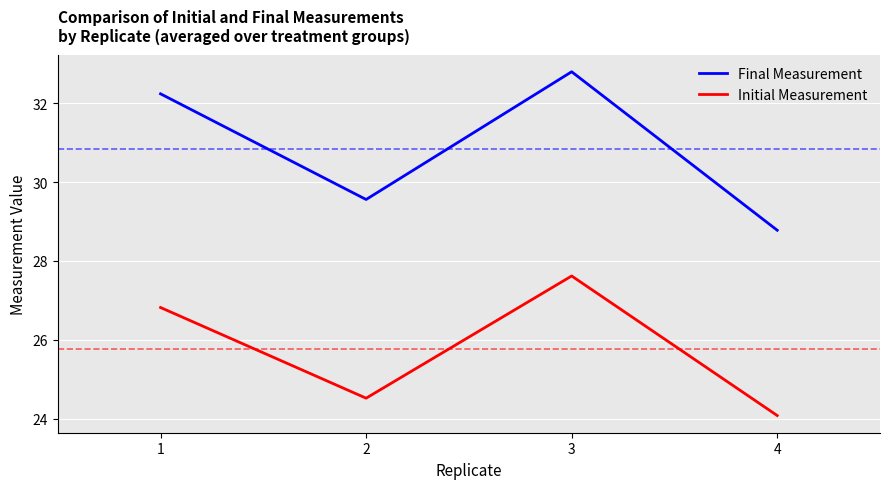

In Initial Measurement, how many points are lower than both neighbors (excluding endpoints)?

1